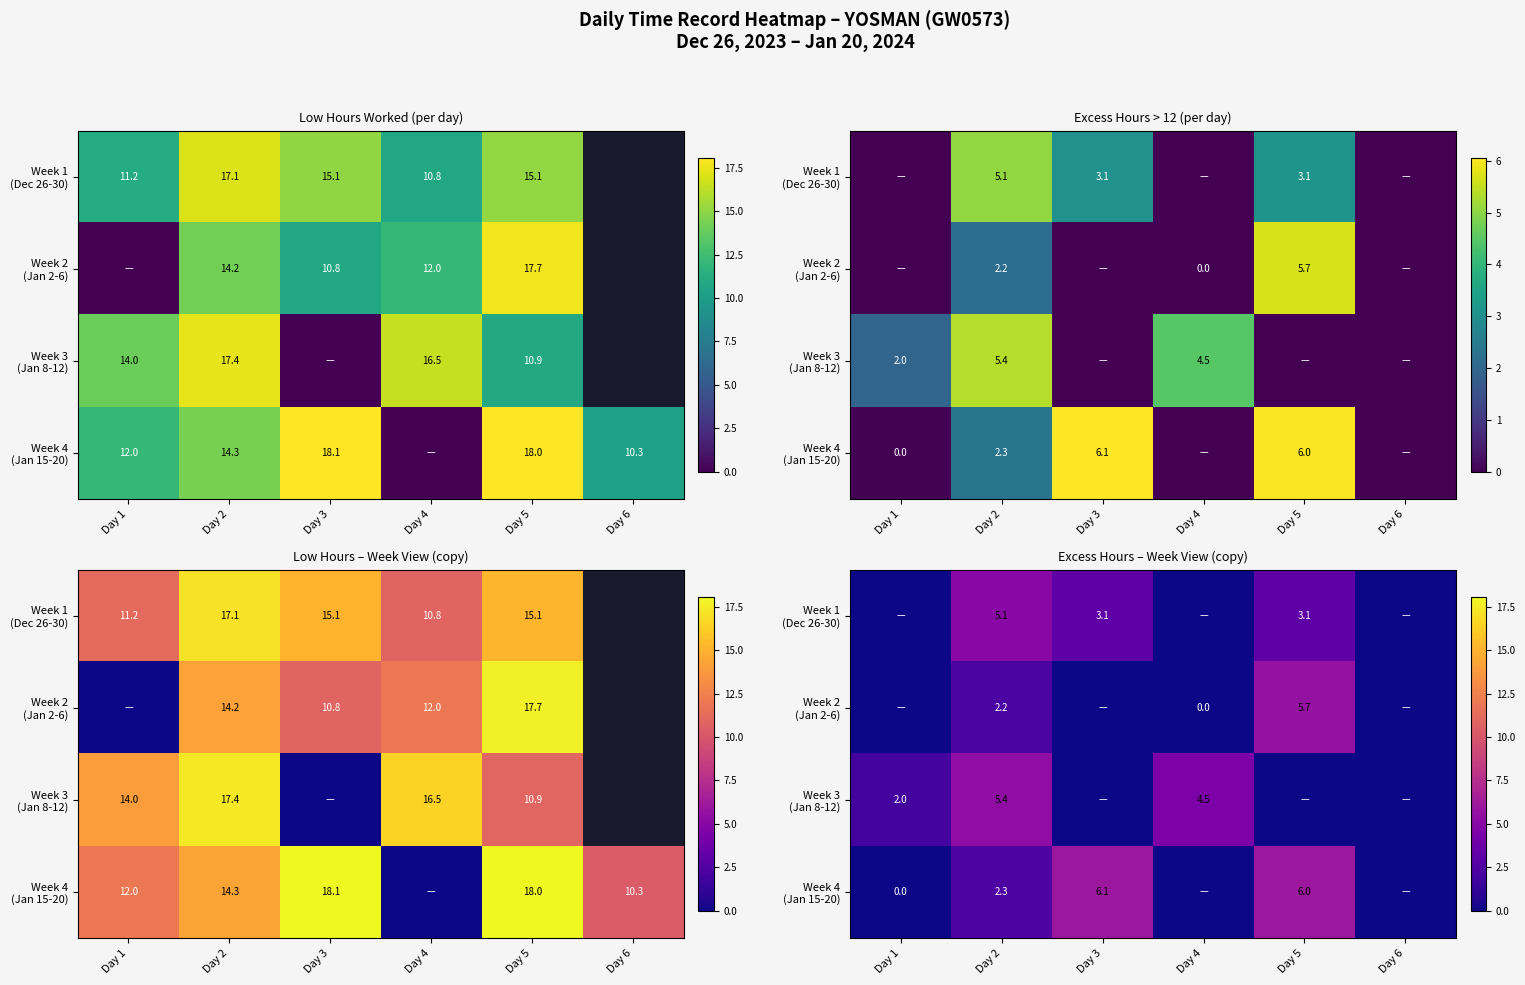

Which series has the largest total across all categories?

Week 4 (Jan 15-20)